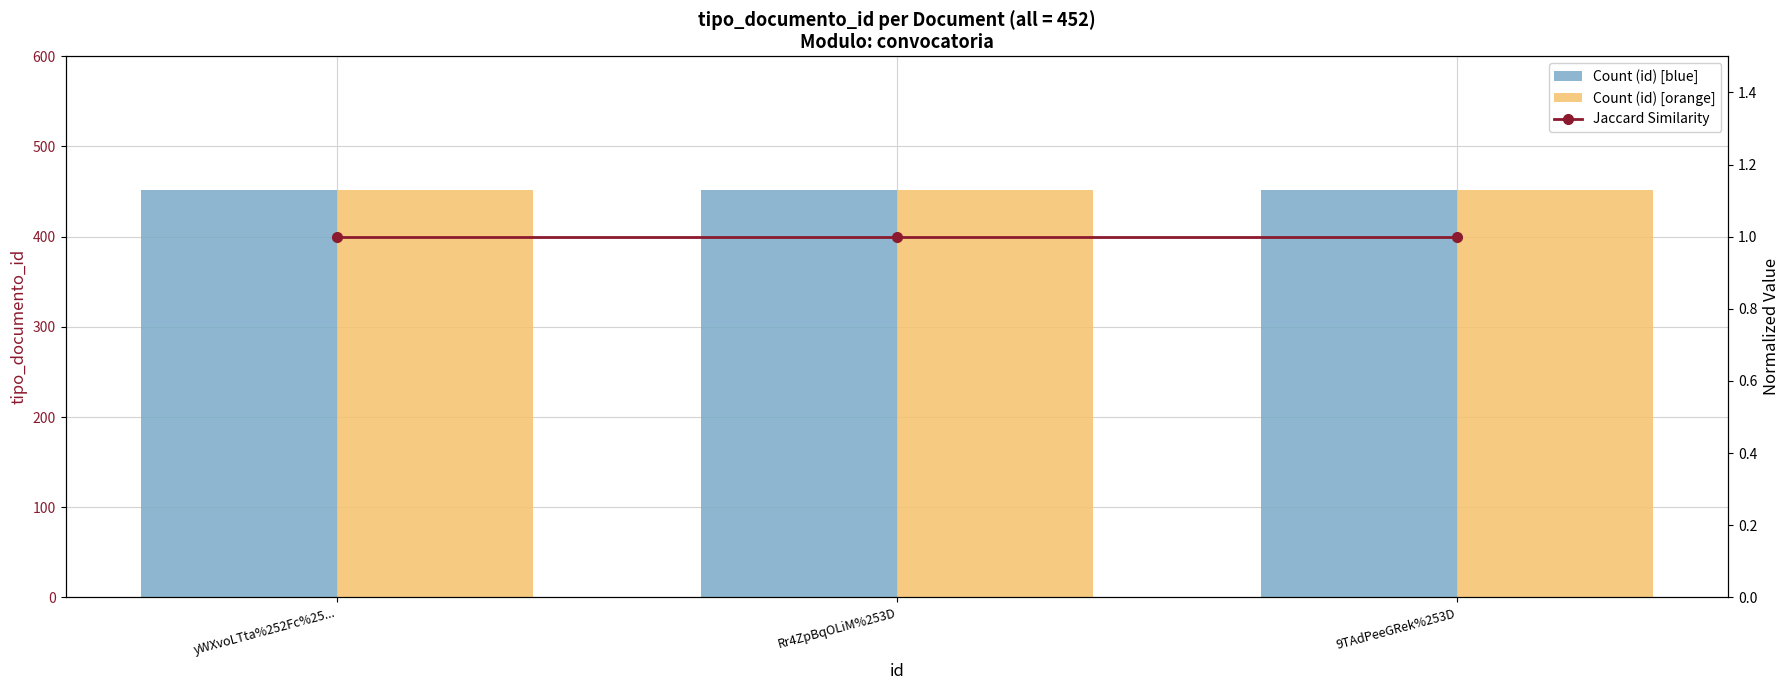

What is the sum of all Count (id) [blue] values?

1356